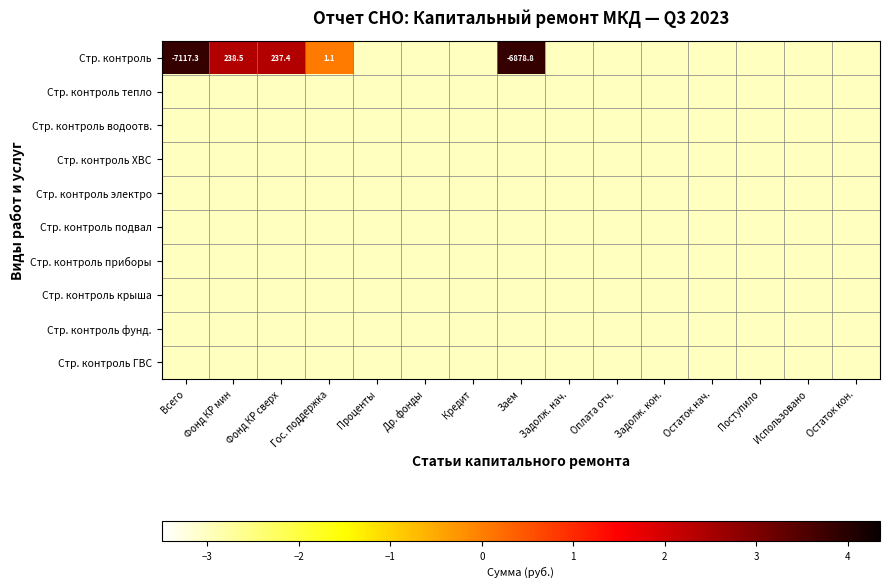

Rank the series by their maximum value, from highest to lowest.

Стр. контроль, Стр. контроль тепло, Стр. контроль водоотв., Стр. контроль ХВС, Стр. контроль электро, Стр. контроль подвал, Стр. контроль приборы, Стр. контроль крыша, Стр. контроль фунд., Стр. контроль ГВС